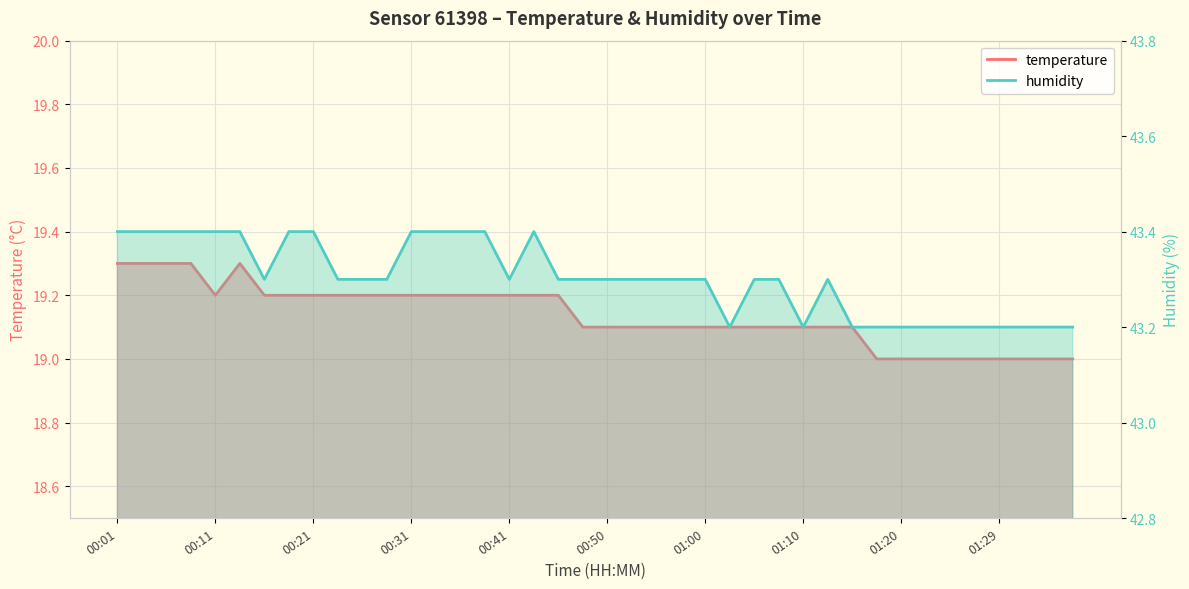

What is the value of the temperature point at the 5th from the left?

19.2